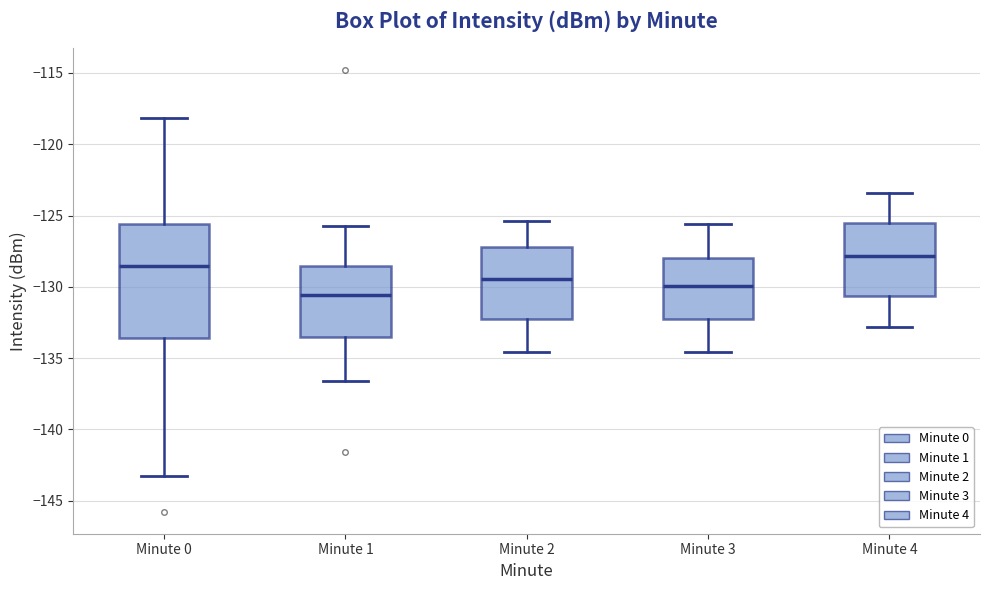

Which box's median line is the highest?

Minute 4